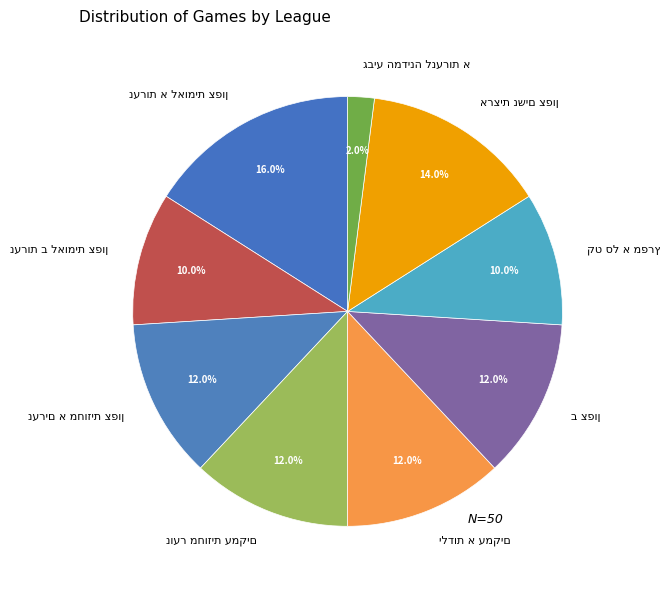

Is there a majority slice in this chart?

No